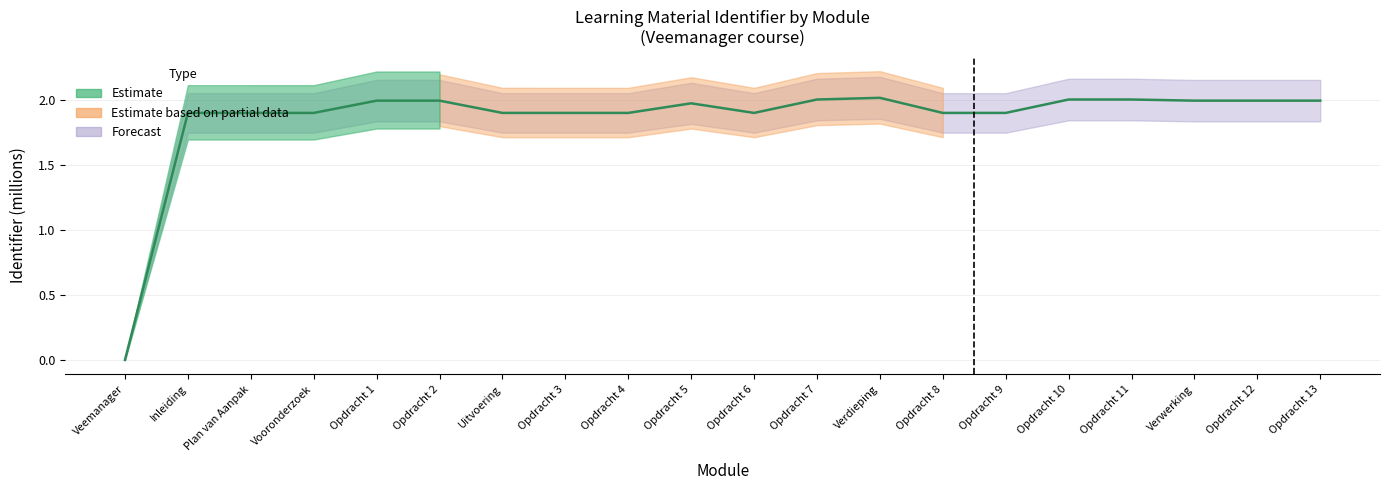

How many data points are less than 1?

1